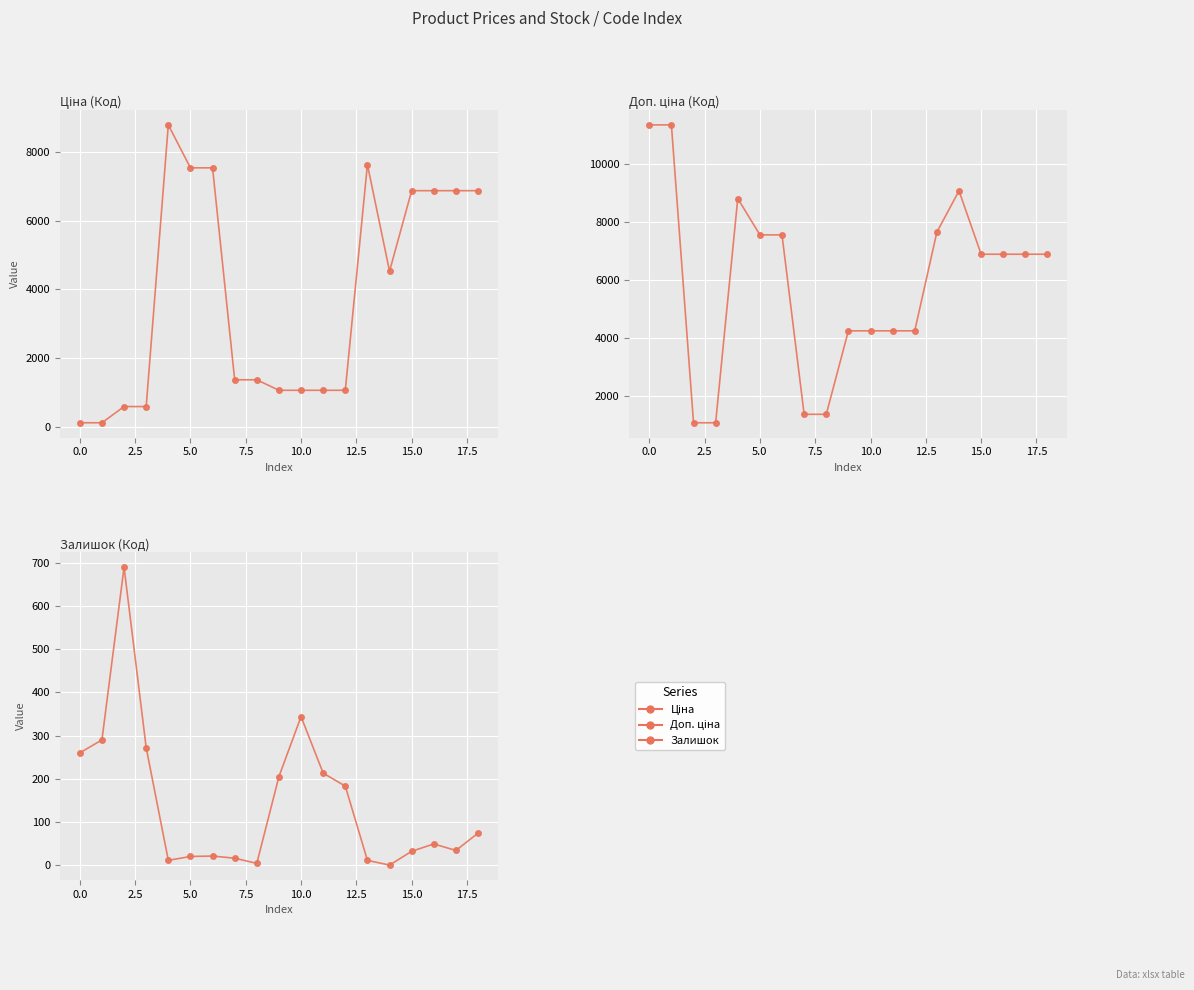

How many positive values does the Залишок series have?

18